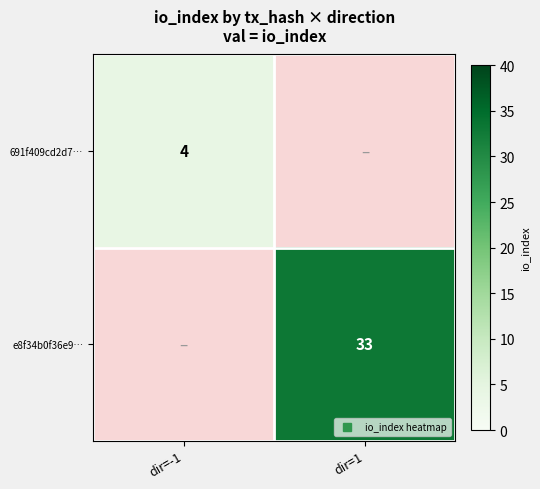

At which category is the sum across all series the highest?

dir=1